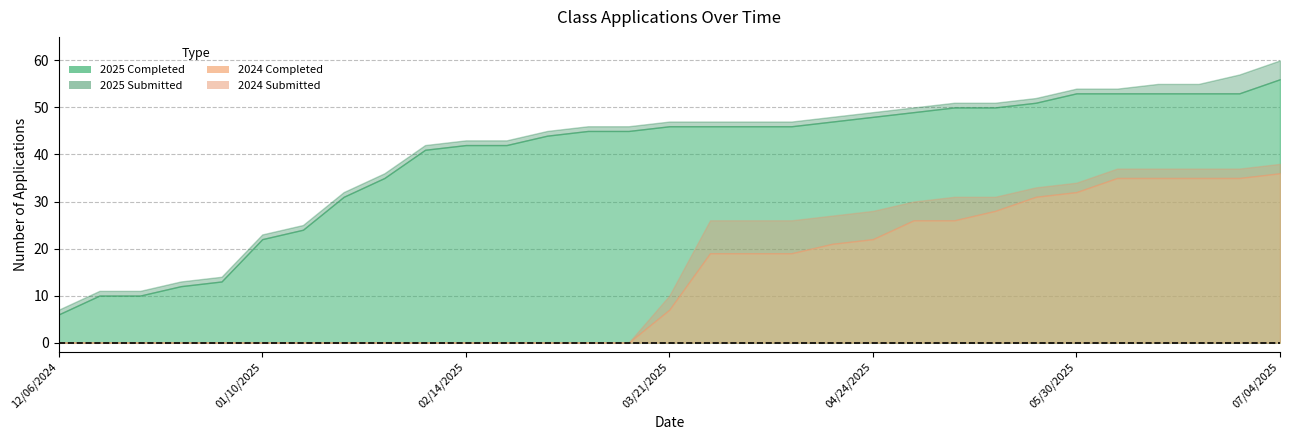

How many lines are shown in the chart?

4